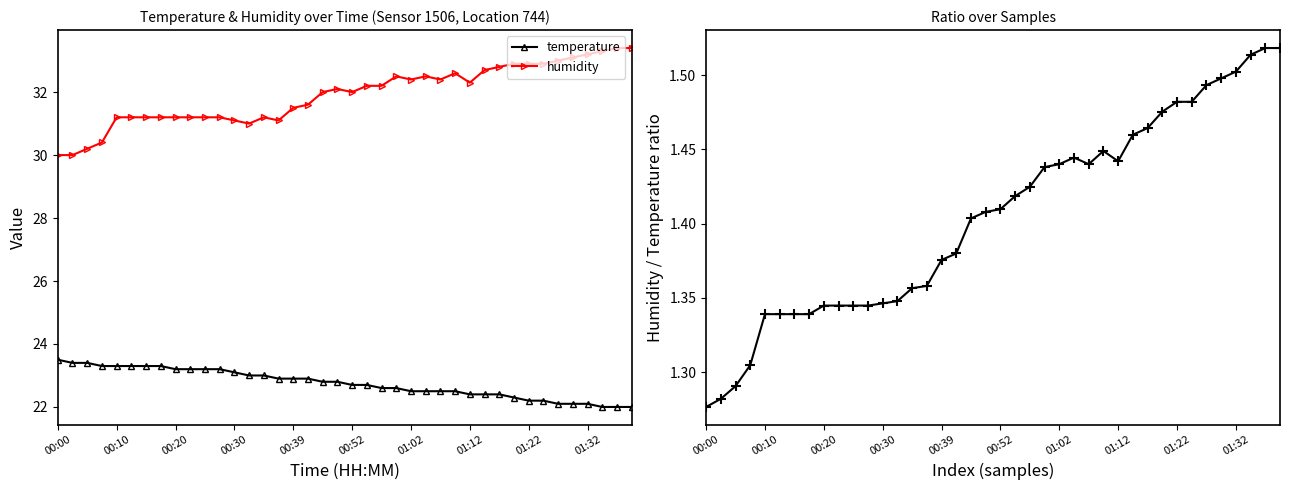

True or false: humidity and temperature cross at least once.

False